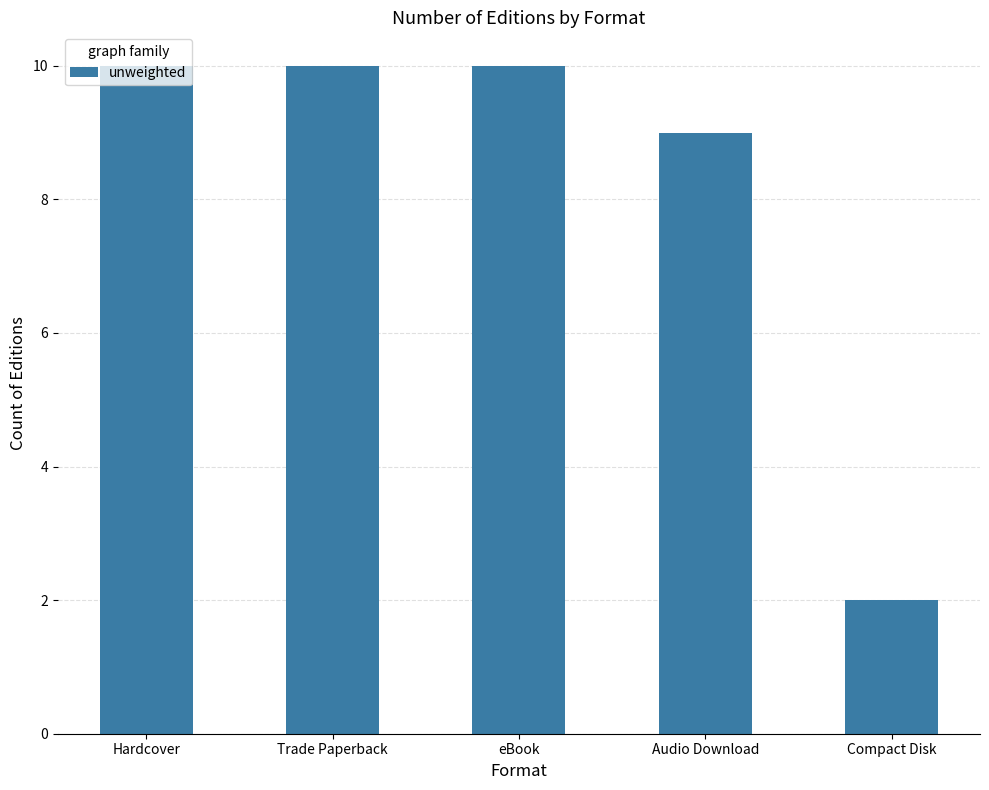

Does the chart contain stacked bars?

No